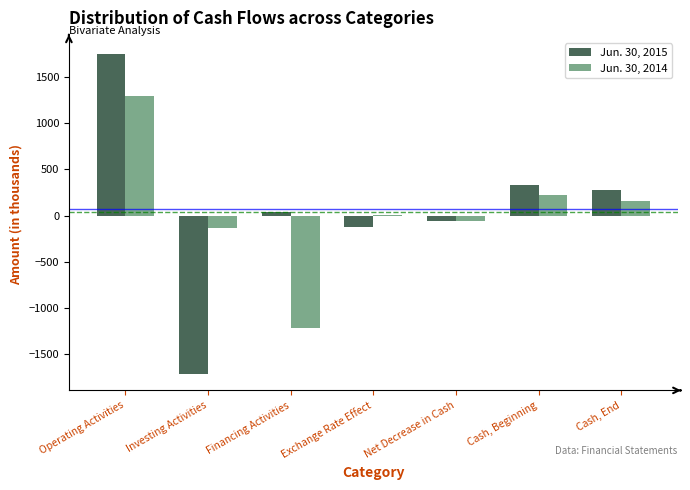

Is it true that Jun. 30, 2015 equals 432 at Cash, End?

False